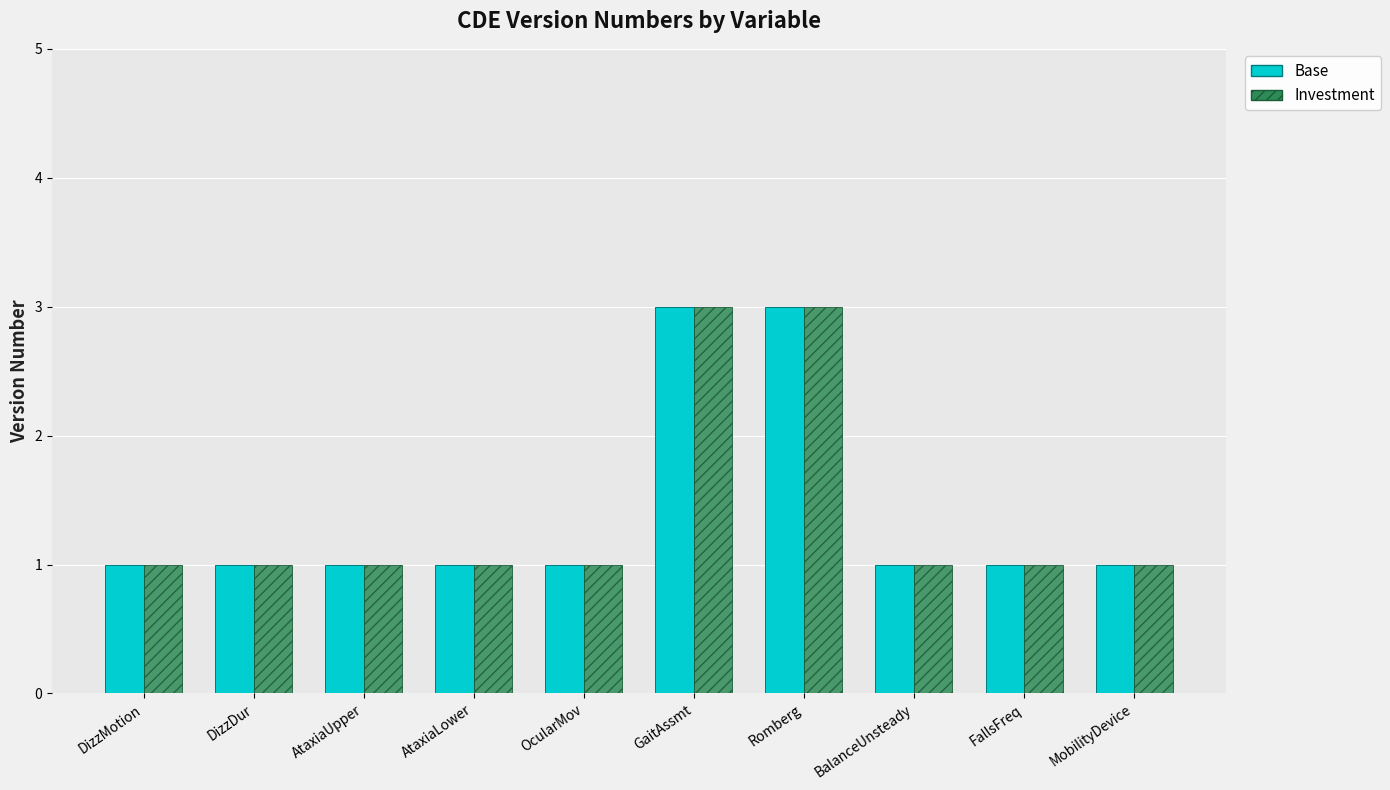

Reading left to right, list all the values displayed in this chart.

Base: DizzMotion=1	DizzDur=1	AtaxiaUpper=1	AtaxiaLower=1	OcularMov=1	GaitAssmt=3	Romberg=3	BalanceUnsteady=1	FallsFreq=1	MobilityDevice=1
Investment: DizzMotion=1	DizzDur=1	AtaxiaUpper=1	AtaxiaLower=1	OcularMov=1	GaitAssmt=3	Romberg=3	BalanceUnsteady=1	FallsFreq=1	MobilityDevice=1